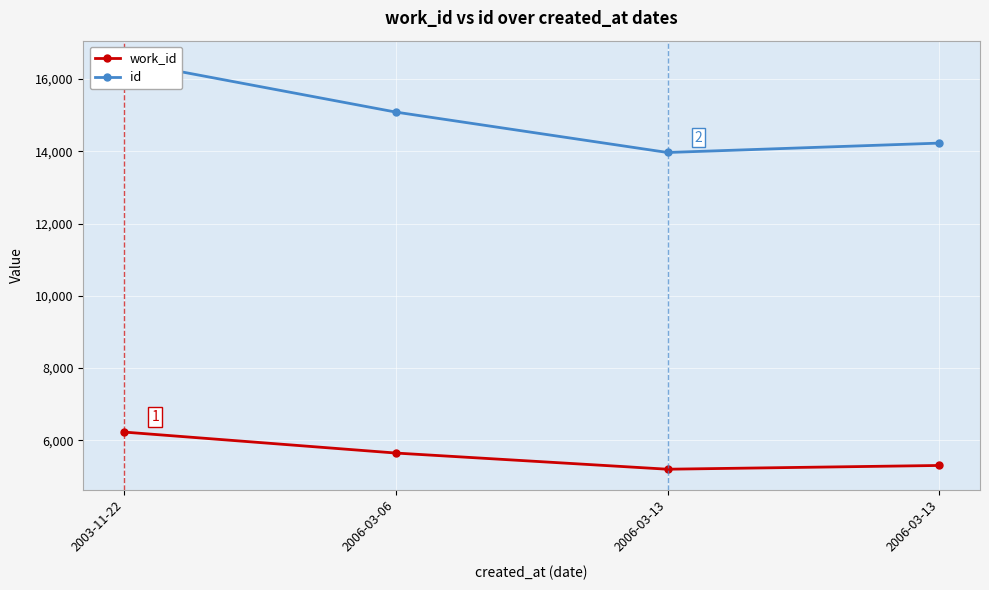

True or false: work_id and id intersect in this chart.

False